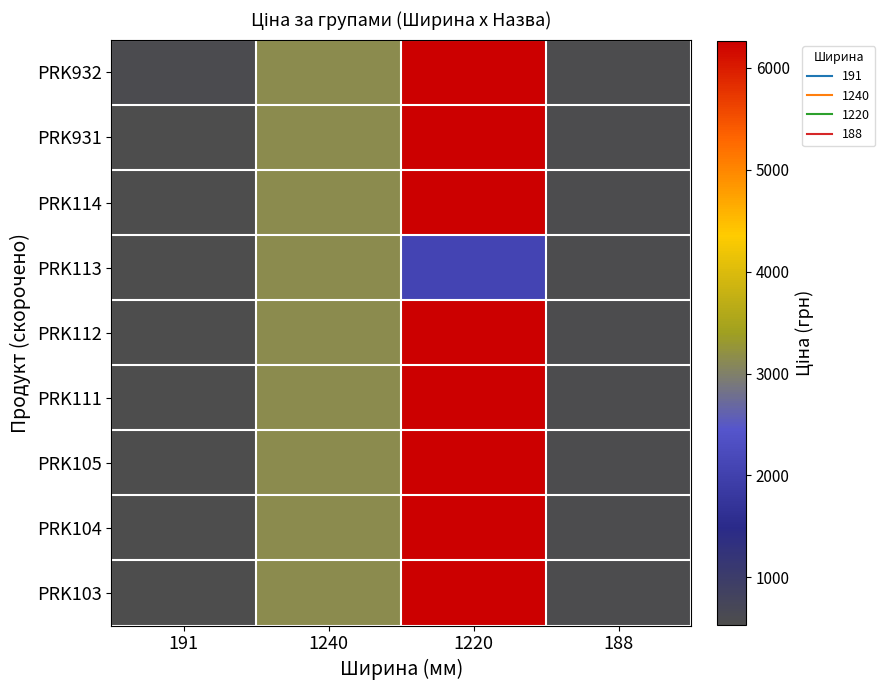

Reading left to right, what are all the values shown in this chart?

PRK932: 191=586.0	1240=3136.8	1220=6266.7	188=560.2
PRK931: 191=535.4	1240=3136.8	1220=6266.7	188=560.2
PRK114: 191=535.4	1240=3136.8	1220=6266.7	188=560.2
PRK113: 191=535.4	1240=3136.8	1220=2094.3	188=560.2
PRK112: 191=535.4	1240=3136.8	1220=6266.7	188=560.2
PRK111: 191=535.4	1240=3136.8	1220=6266.7	188=560.2
PRK105: 191=535.4	1240=3136.8	1220=6266.7	188=560.2
PRK104: 191=535.4	1240=3136.8	1220=6266.7	188=560.2
PRK103: 191=535.4	1240=3136.8	1220=6266.7	188=560.2